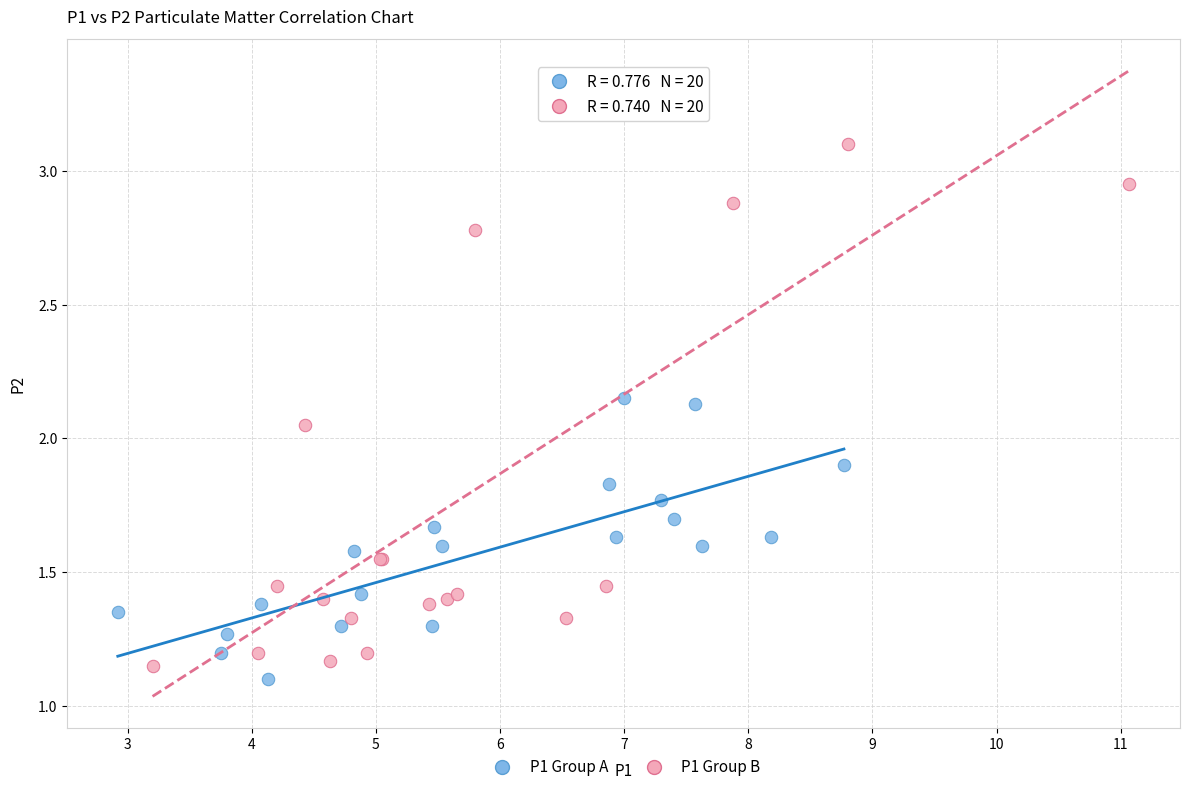

Which series contains the lowest Y value?

P1 Group A